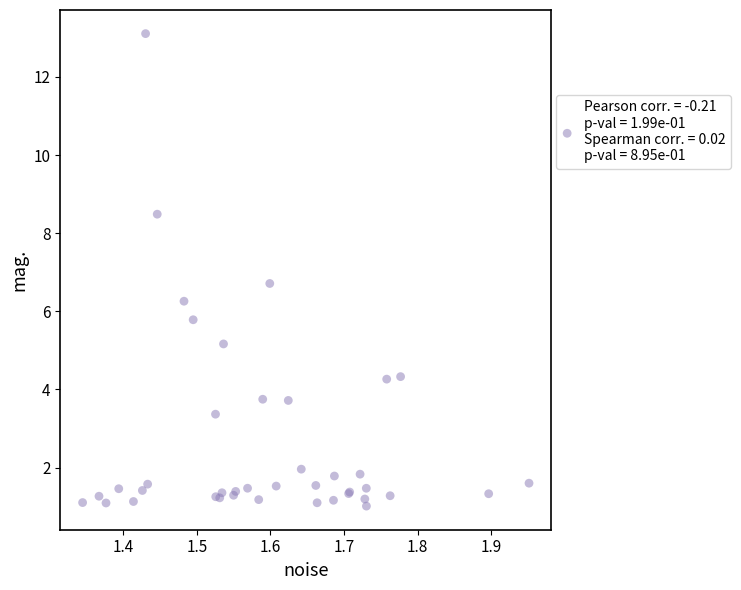

What Y value in the scatter plot is closest to 7?

6.7